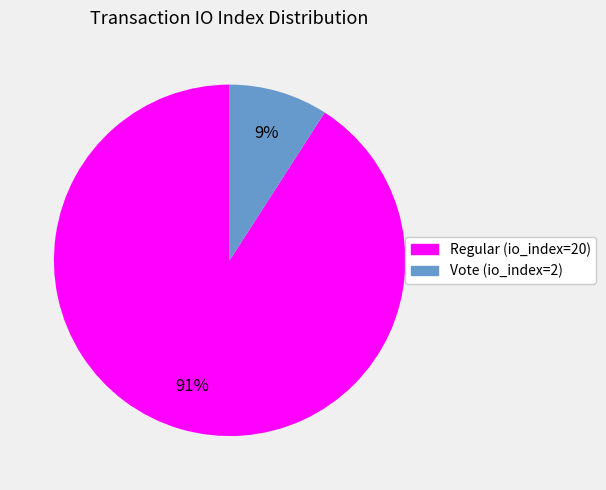

What is the ratio of the value at Vote (io_index=2) to the value at Regular (io_index=20)?

0.1